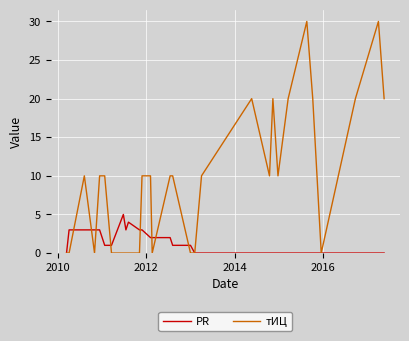

Count the number of categories in the chart.

30